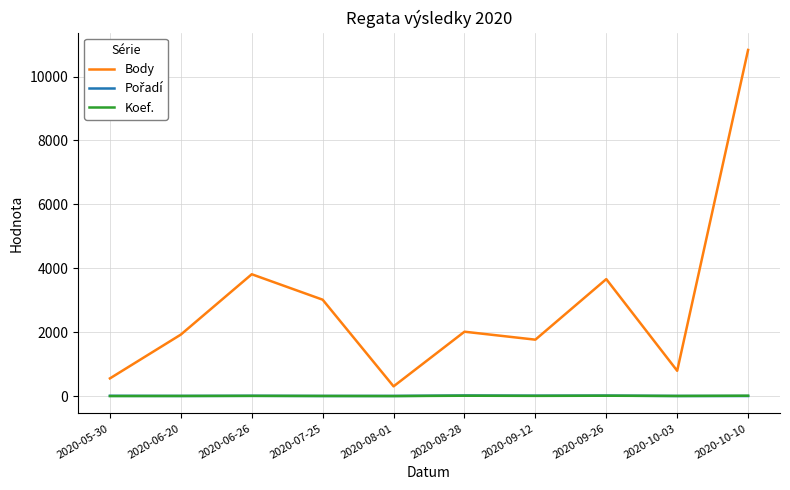

At how many categories does at least one series exceed 6913?

1